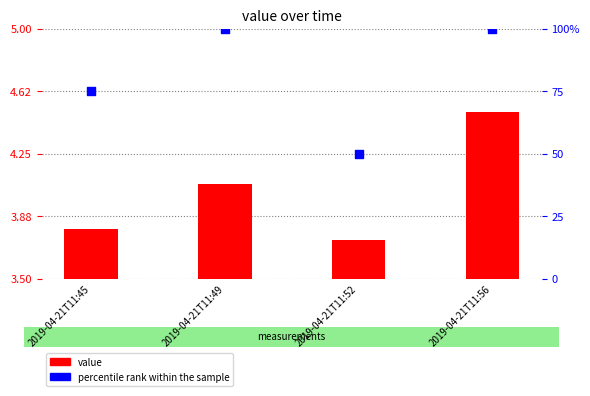

At which category is the sum across all series the highest?

2019-04-21T11:56